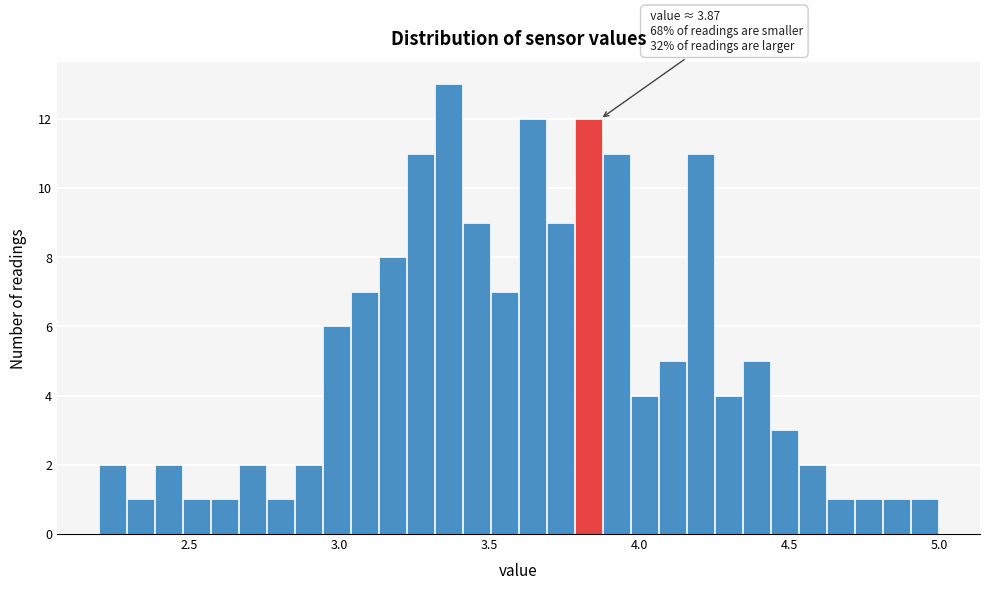

Read against the x-axis, roughly where is the centre of the tallest bar?

3.35